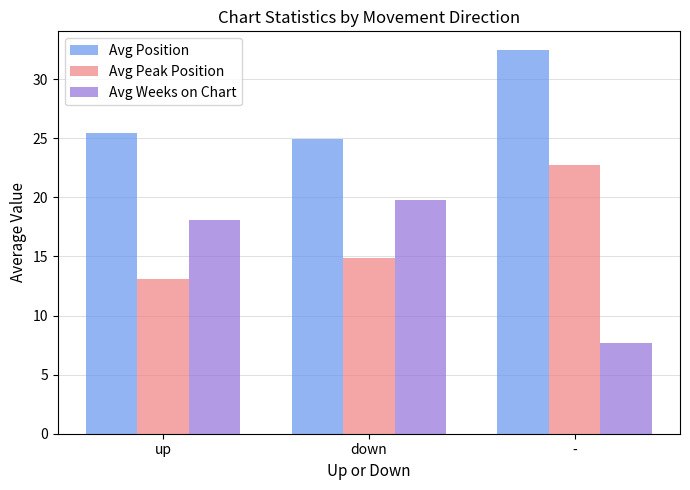

Reading left to right, list all the values displayed in this chart.

Avg Position: 25.5	25.0	32.4
Avg Peak Position: 13.1	14.9	22.7
Avg Weeks on Chart: 18.1	19.7	7.7